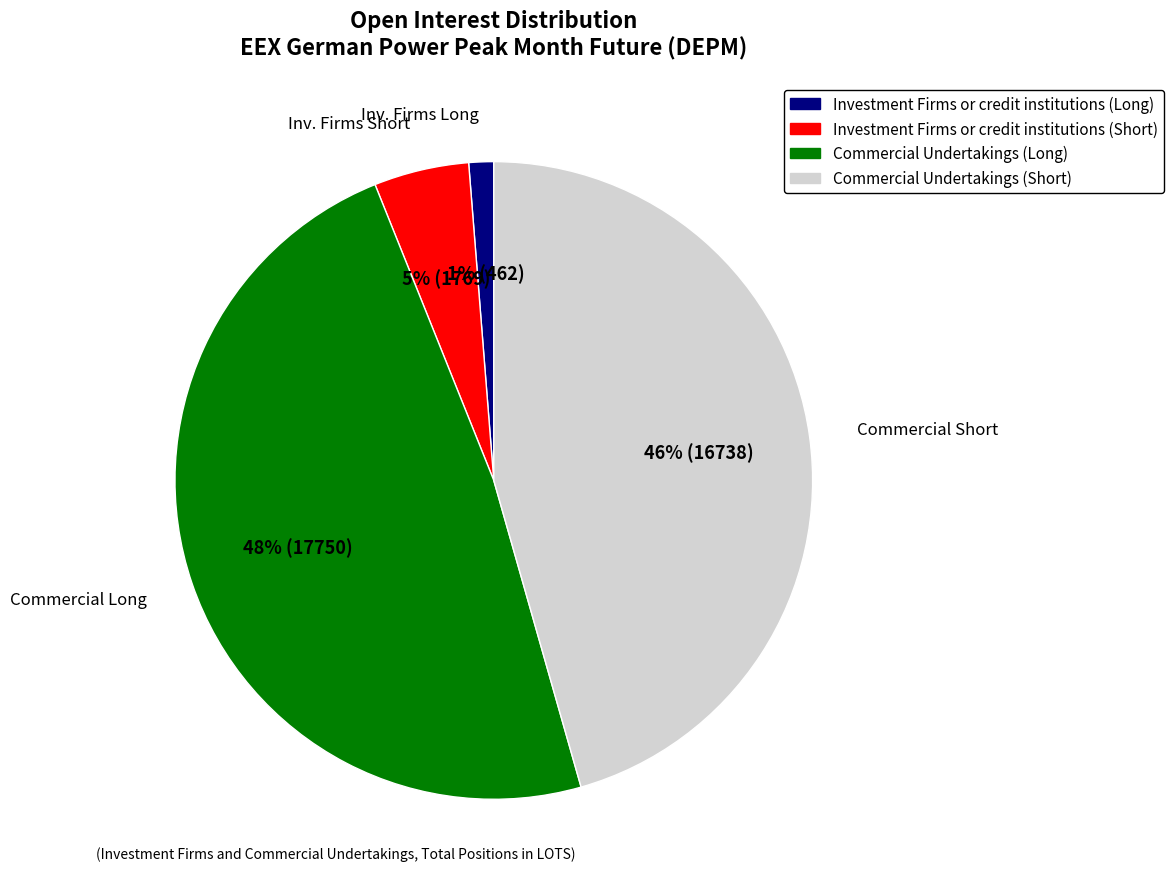

How many segments does this pie chart have?

4